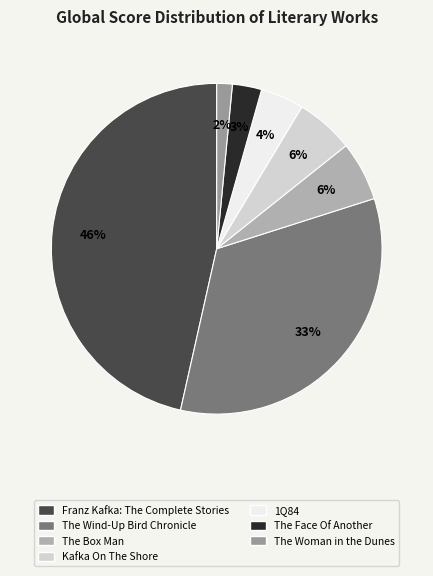

To the nearest percent, what is the combined percentage of 1Q84 and The Wind-Up Bird Chronicle?

38%